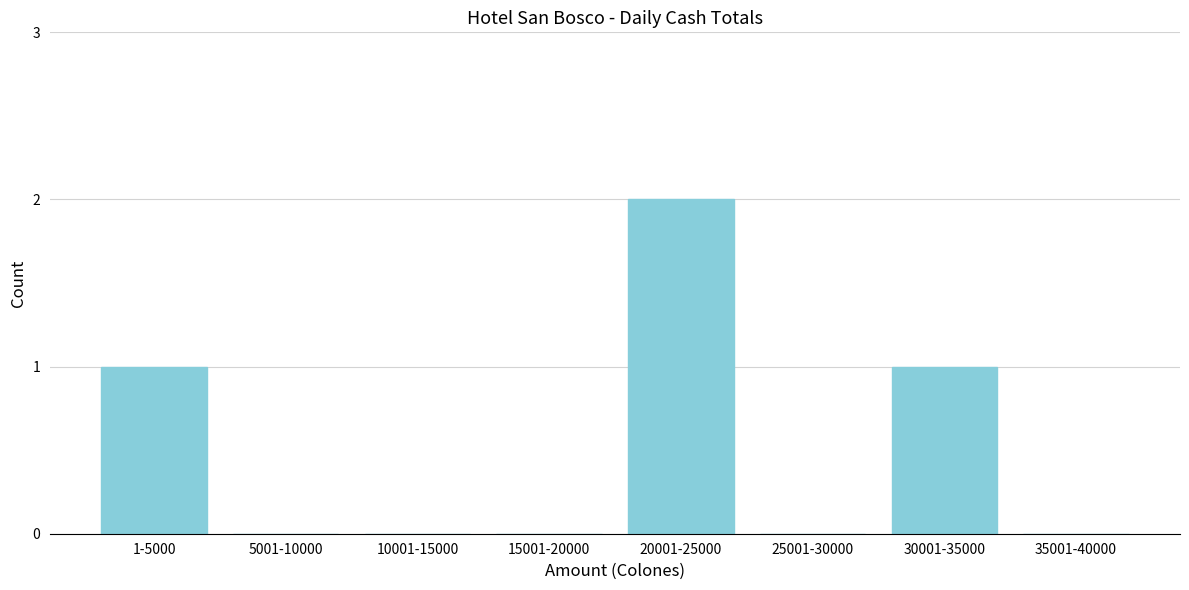

Reading right to left, list all the values displayed in this chart.

35001-40000=0	30001-35000=1	25001-30000=0	20001-25000=2	15001-20000=0	10001-15000=0	5001-10000=0	1-5000=1